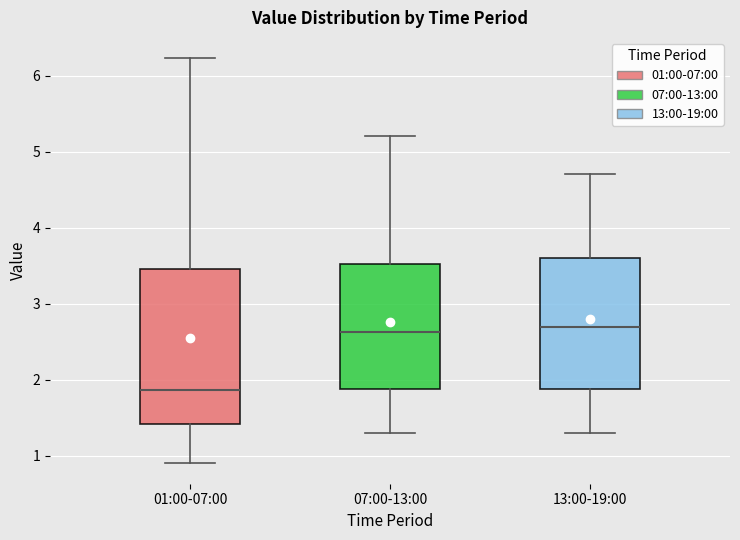

Reading left to right, transcribe this box plot: for each box, give where its median line is, the range the box spans, and where its two whiskers end, as read against the y-axis. The values are not printed on the chart, so give them approximately, as read against the axis.

01:00-07:00: median 1.9, box 1.4 to 3.5, whiskers 0.9 to 6.2
07:00-13:00: median 2.6, box 1.9 to 3.5, whiskers 1.3 to 5.2
13:00-19:00: median 2.7, box 1.9 to 3.6, whiskers 1.3 to 4.7